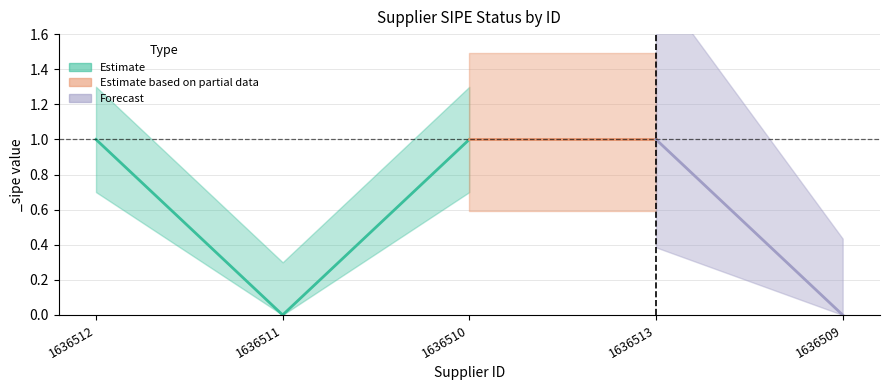

What is the difference between the second highest and second lowest values?

1